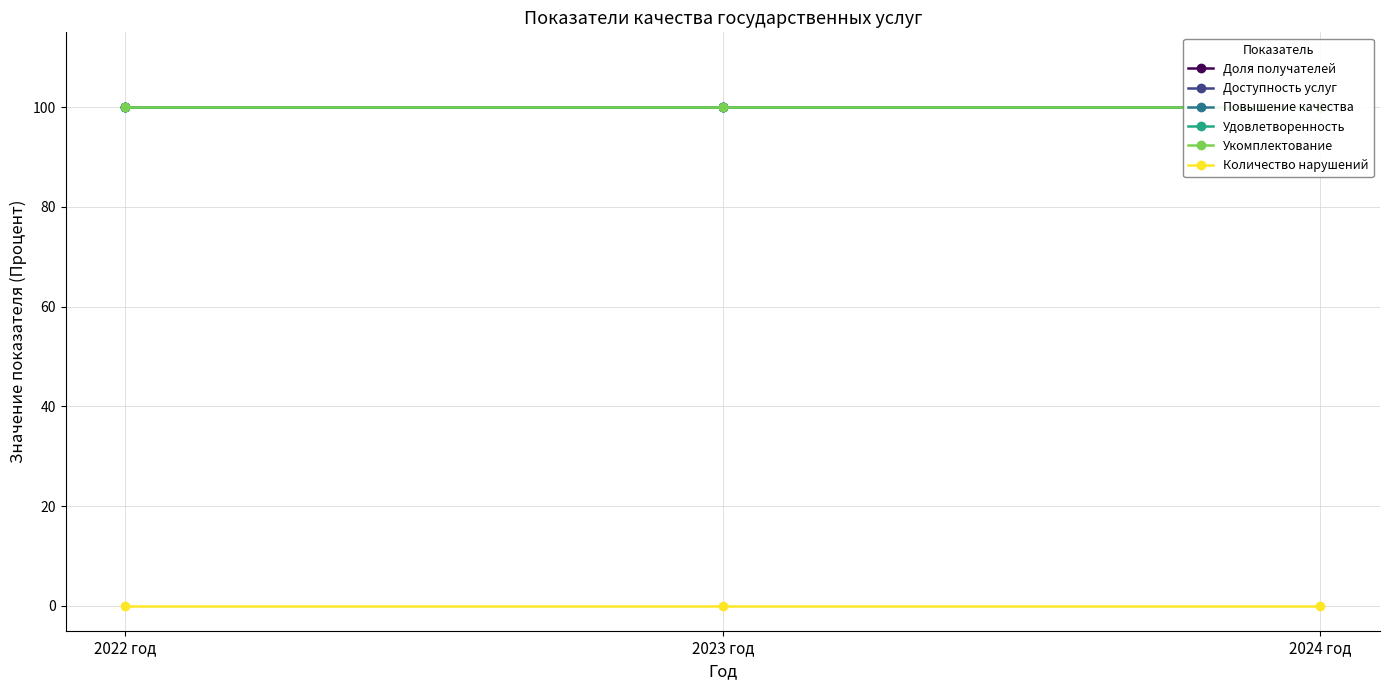

The Укомплектование series shows 100 at 2022 год. True or false?

True